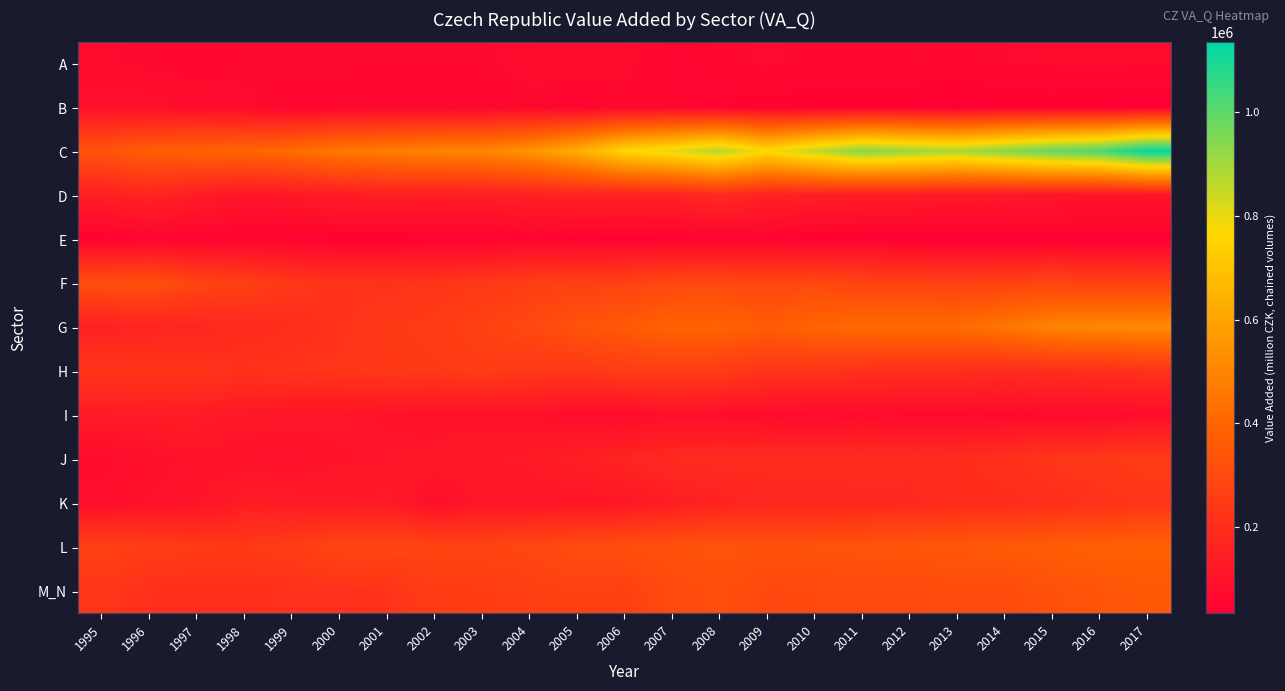

Rank the series by their maximum value, from highest to lowest.

C, G, L, M_N, F, H, J, K, D, I, B, A, E